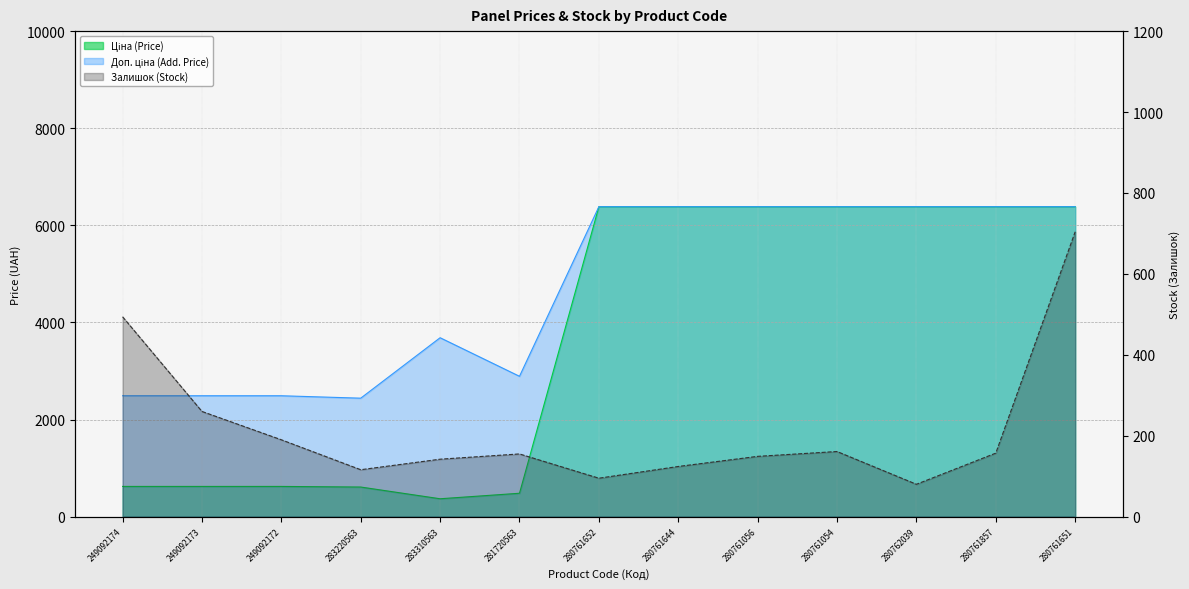

What is the greatest value displayed?

6383.7